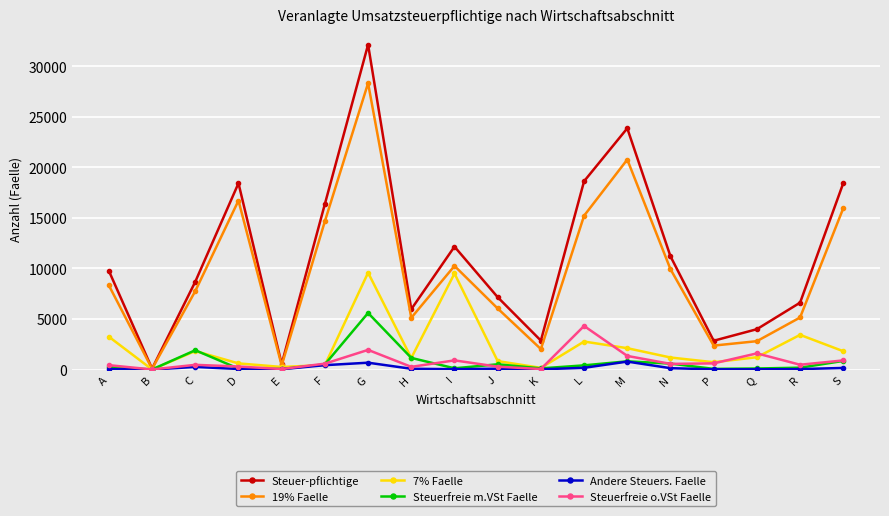

How many series are shown in this chart?

6